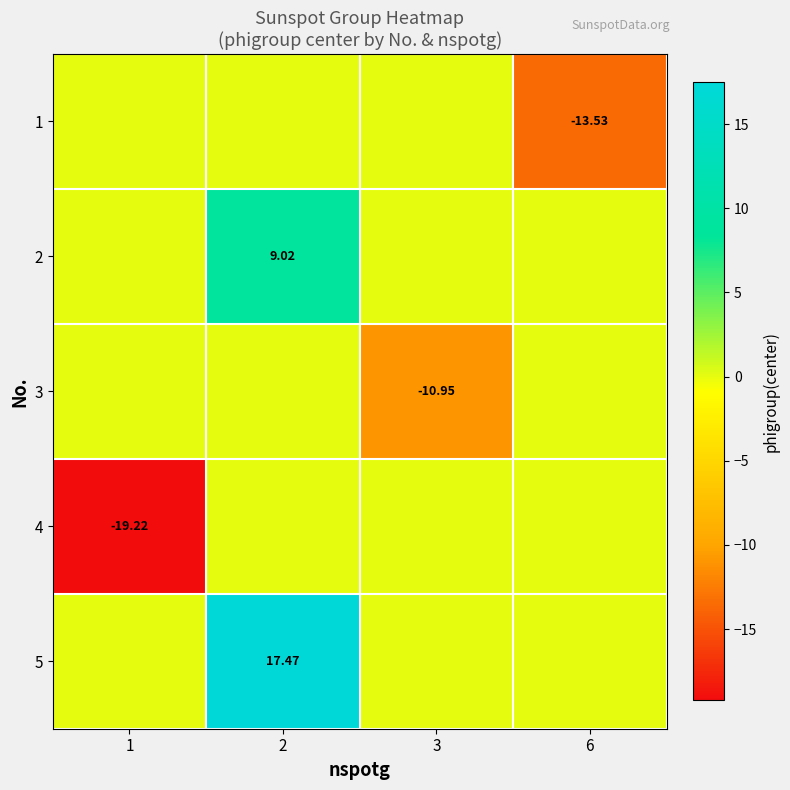

What is the total value across all series at 1?

-19.2